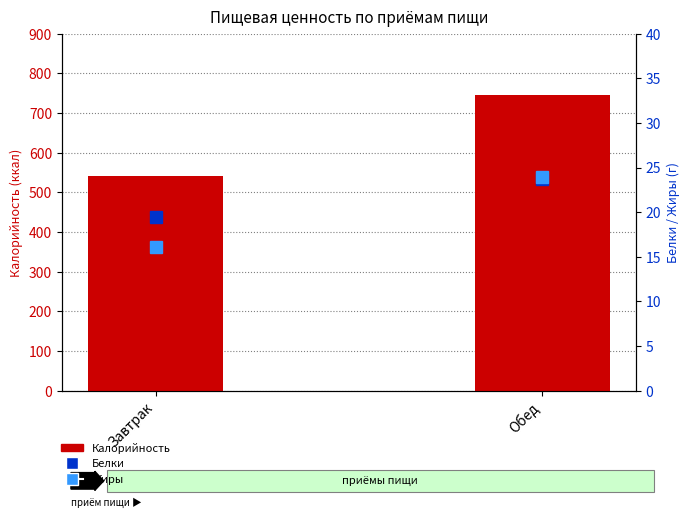

How many distinct data groups are displayed?

3